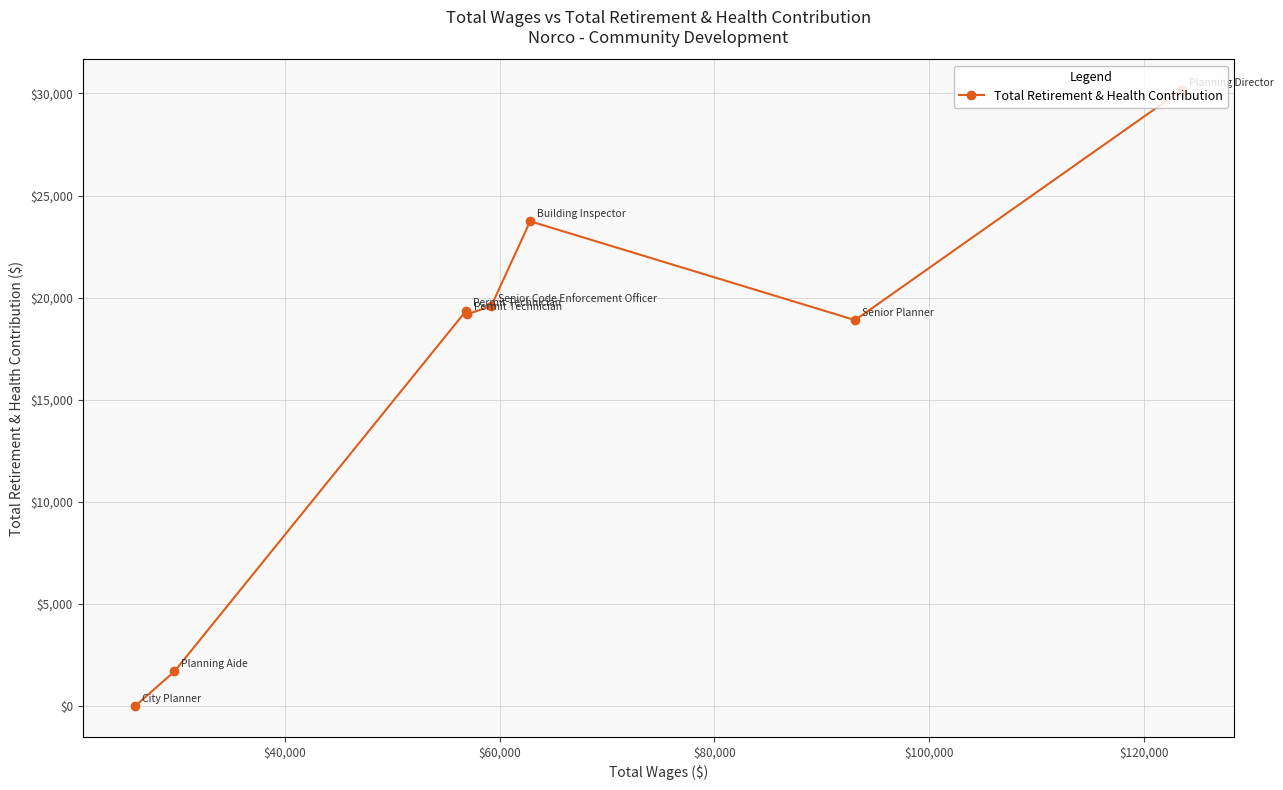

True or false: the data has more than 2 interior local peaks.

False